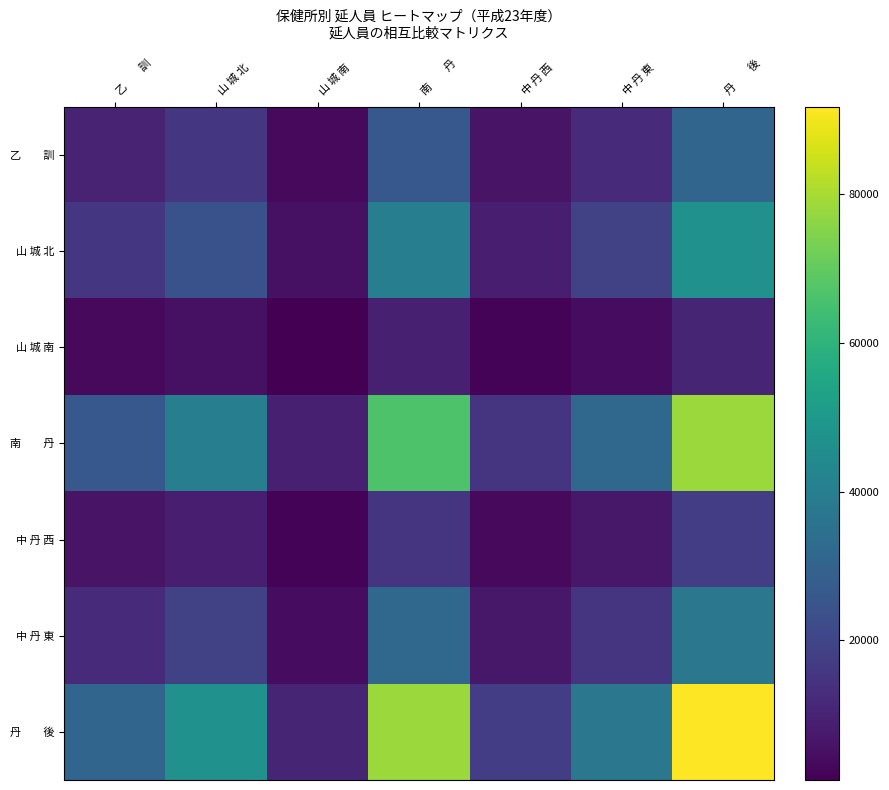

Which series has the largest total across all categories?

丹 後